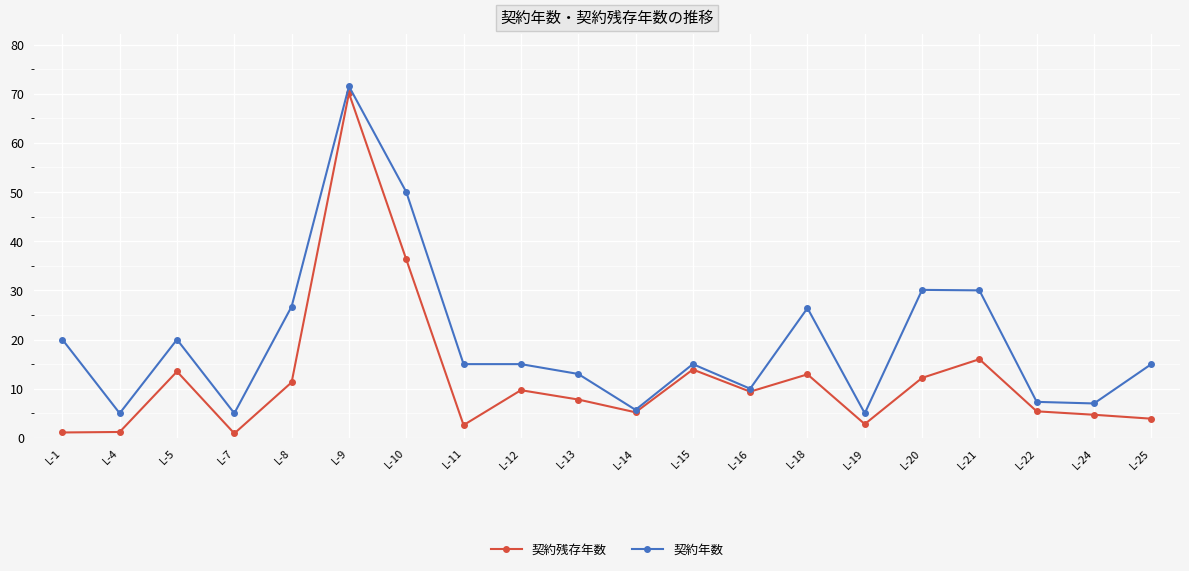

How many values in the 契約残存年数 series exceed 9?

10